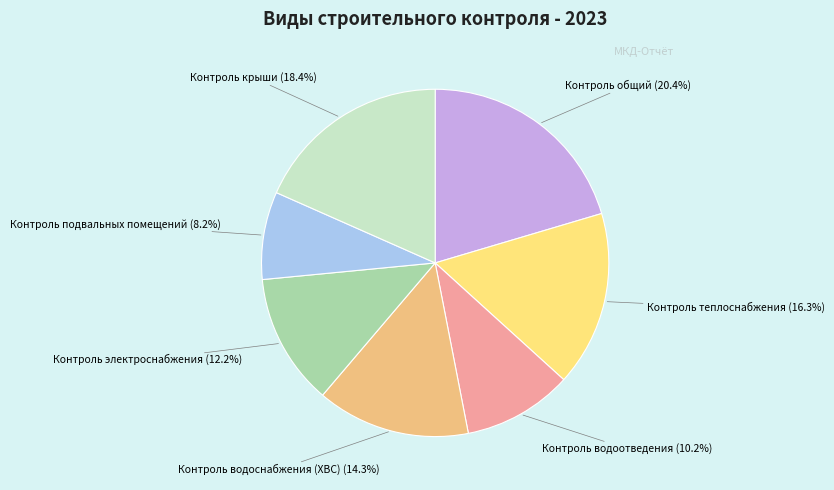

Do Контроль водоотведения and Контроль теплоснабжения together represent more than half of the pie?

No